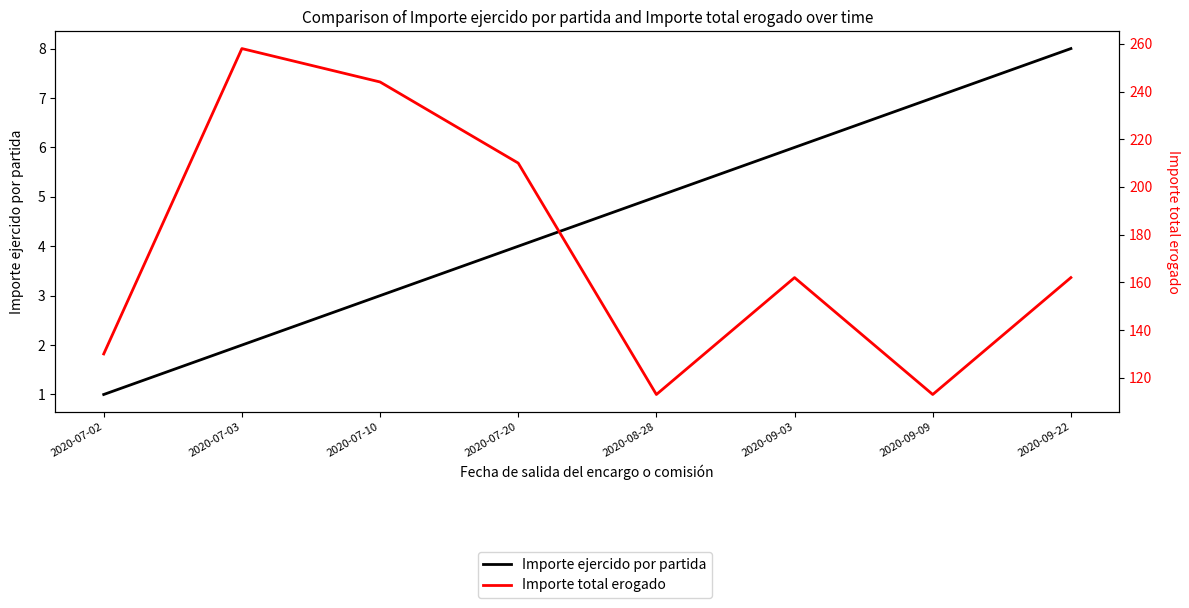

What position from the right is 2020-07-10?

6